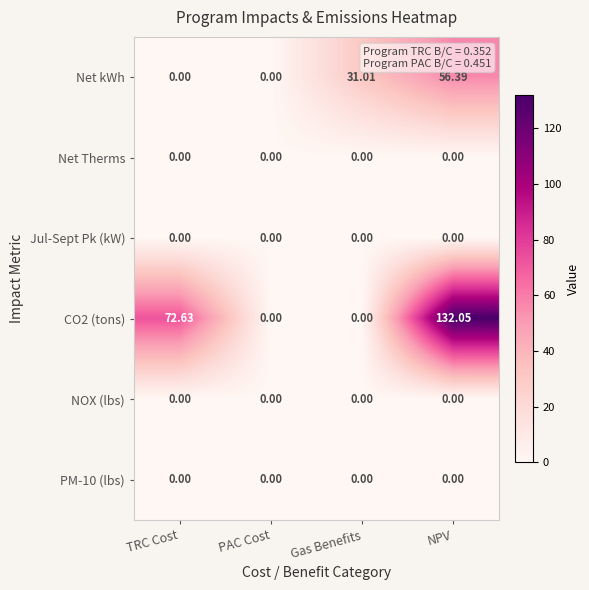

At how many categories does at least one series exceed 92?

1